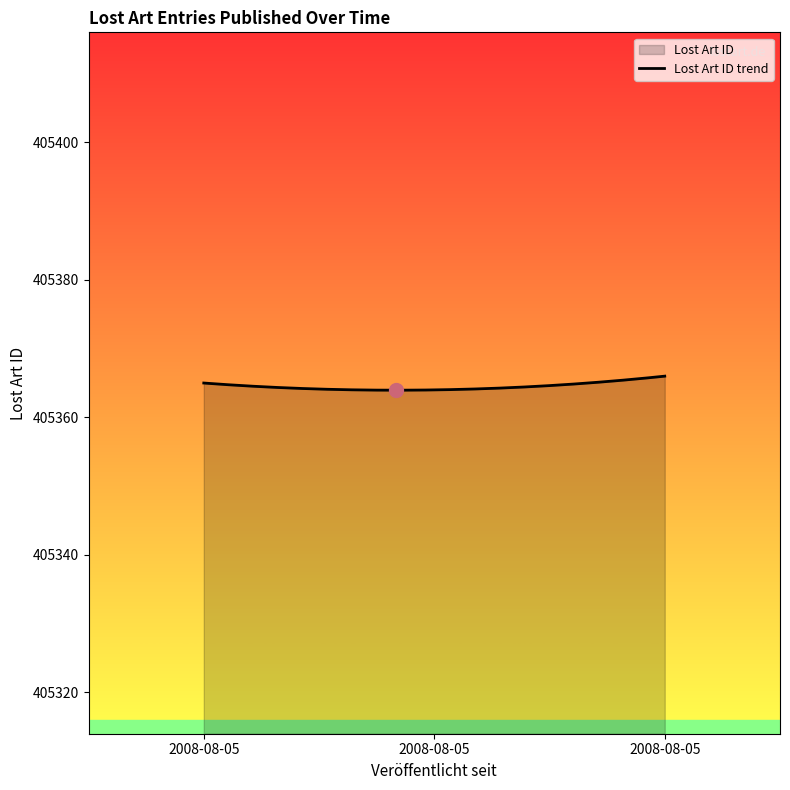

What is the average value?

405364.5